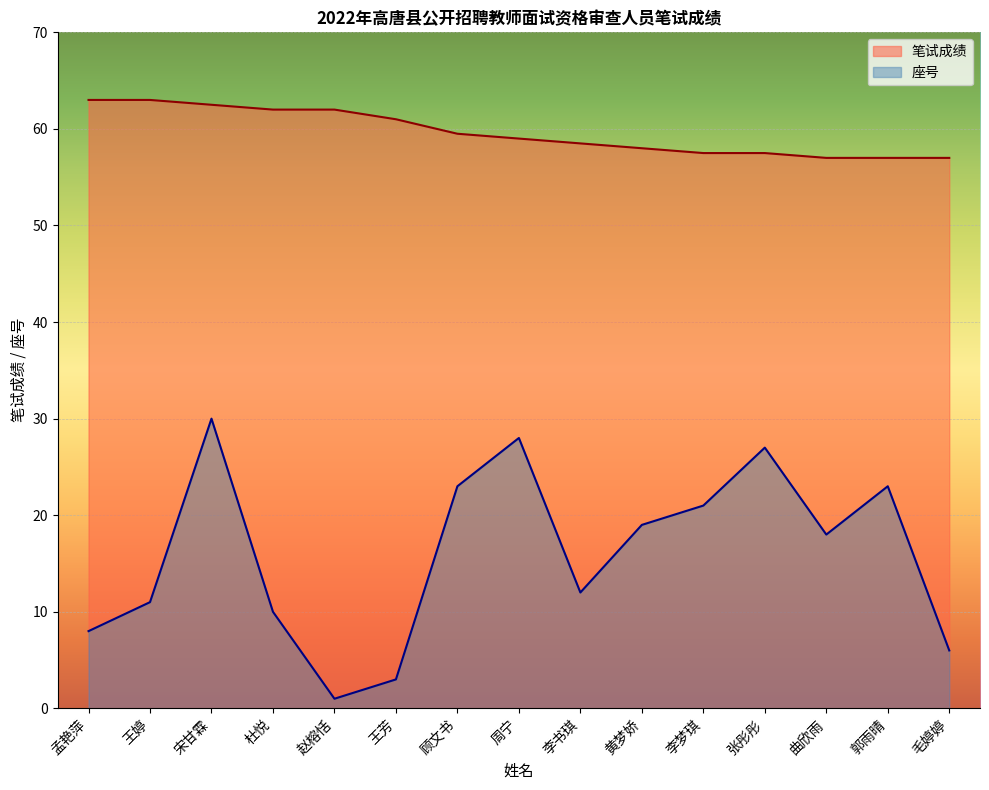

At which label does 座号 first exceed 18?

宋甘霖